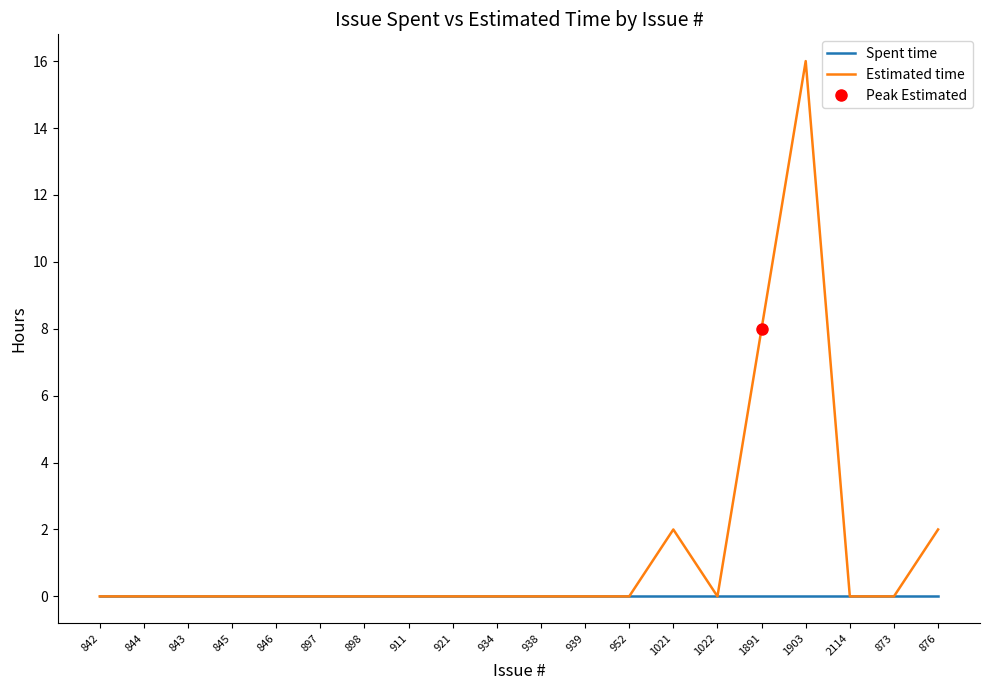

What is the sum of all Estimated time values?

28